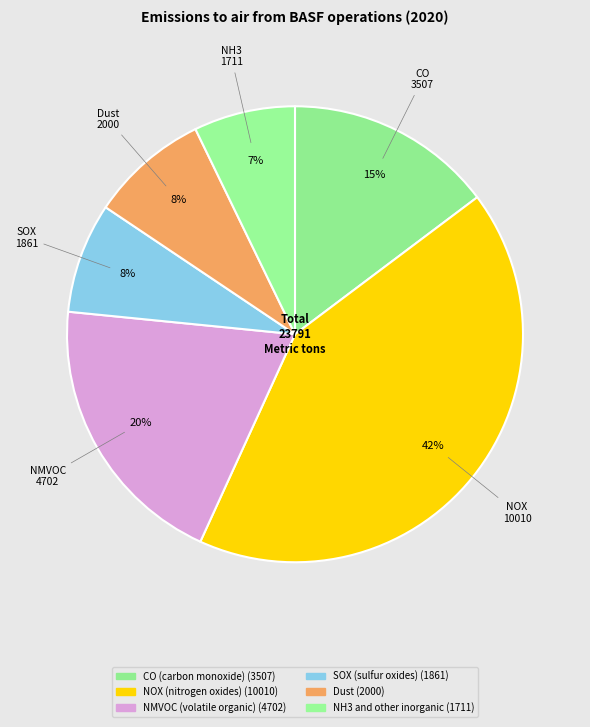

Which slice is the largest?

NOX (nitrogen oxides)